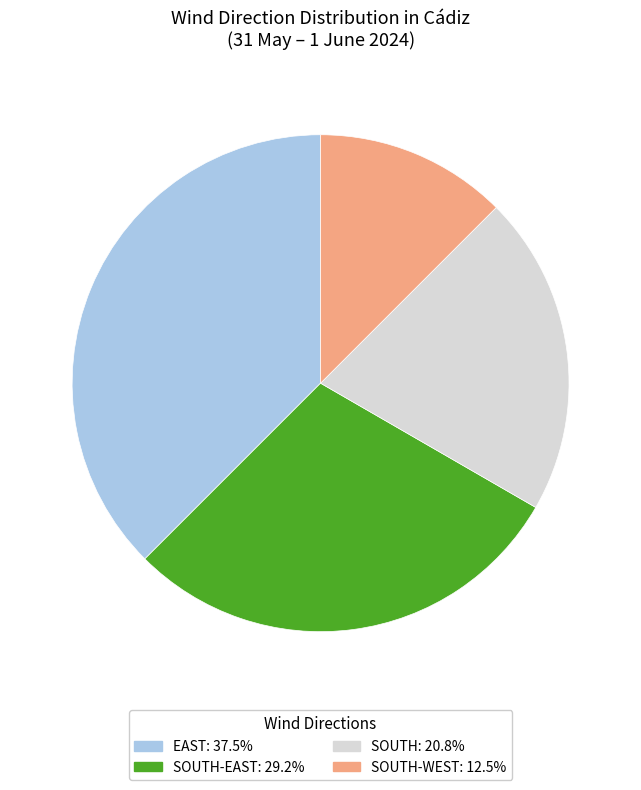

Is there any slice that represents more than half of the pie?

No